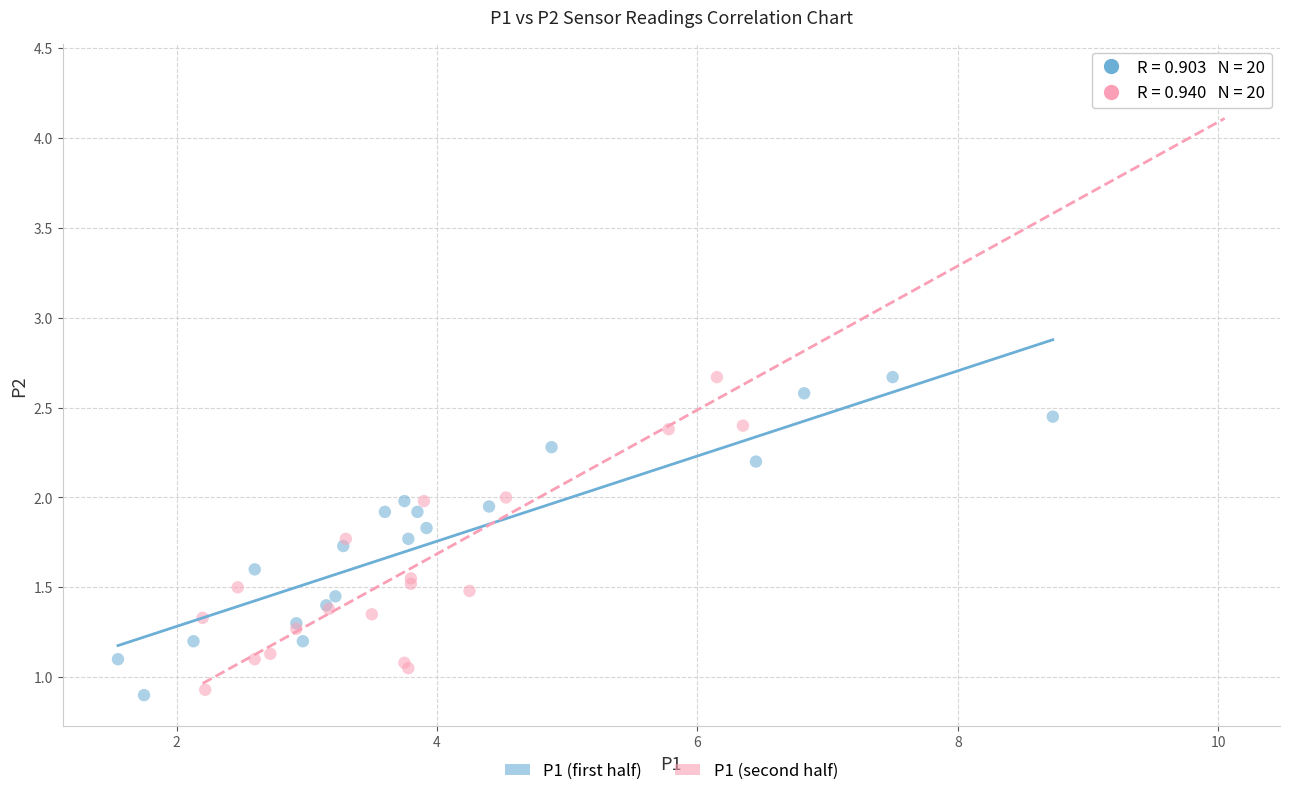

Which series contains the highest Y value?

P1 (second half)